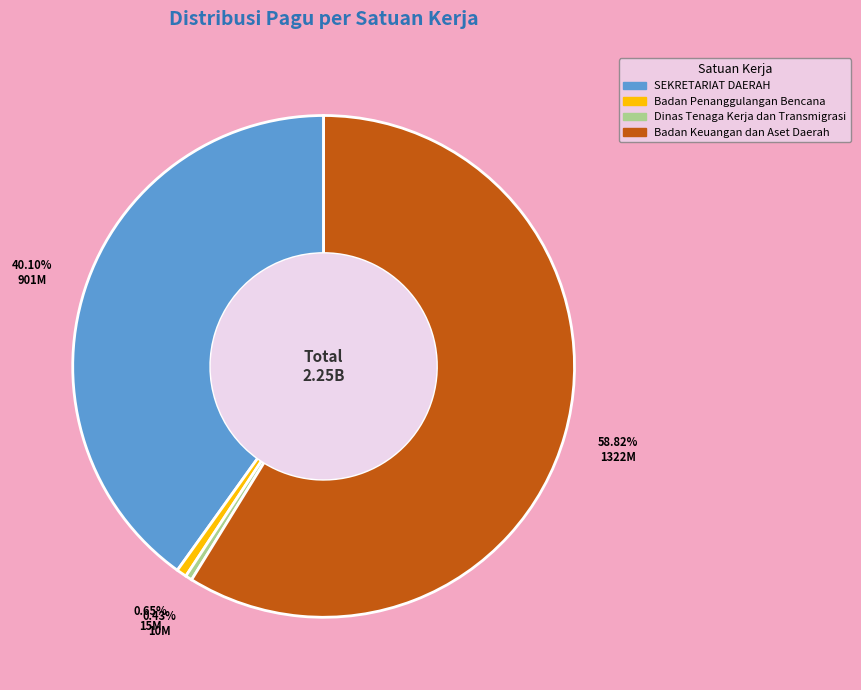

Is there a majority slice in this chart?

Yes